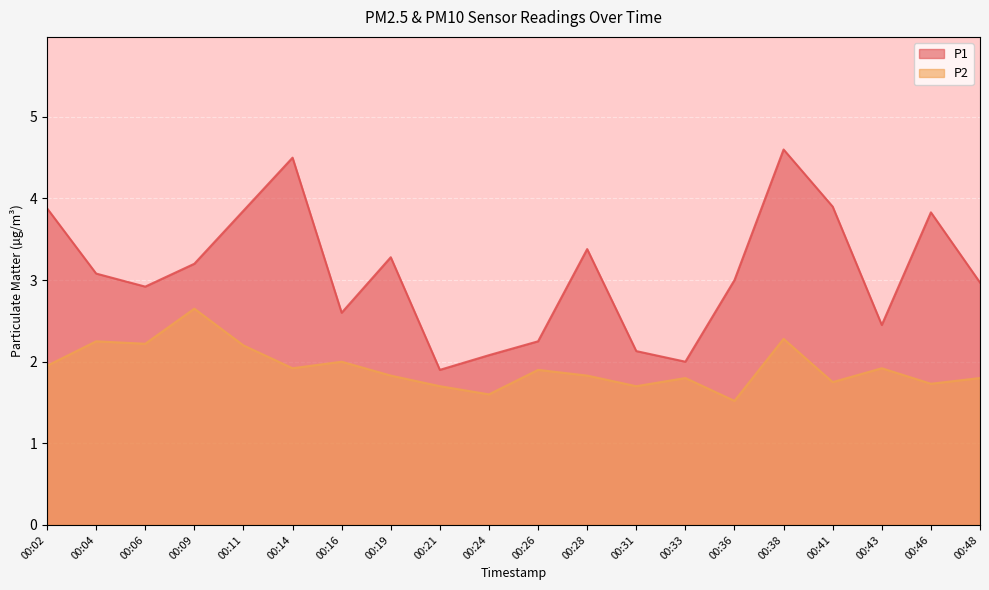

True or false: P1 and P2 cross at least once.

False